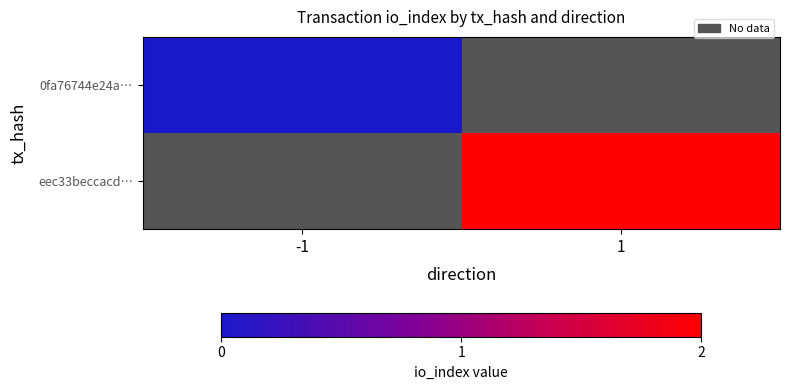

Which series has the largest range (max minus min)?

0fa76744e24a…